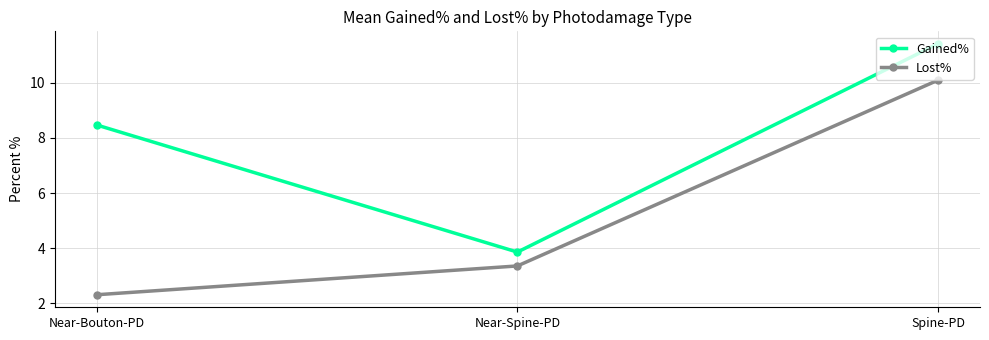

What position from the right is Near-Spine-PD?

2